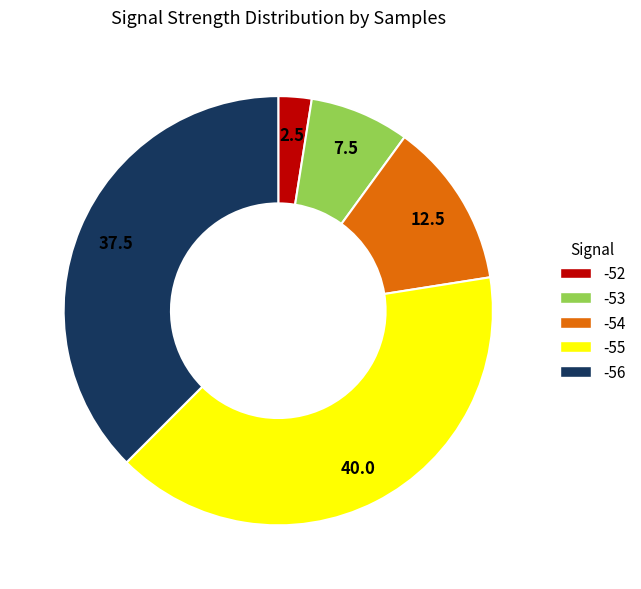

Does any single category account for the majority?

No